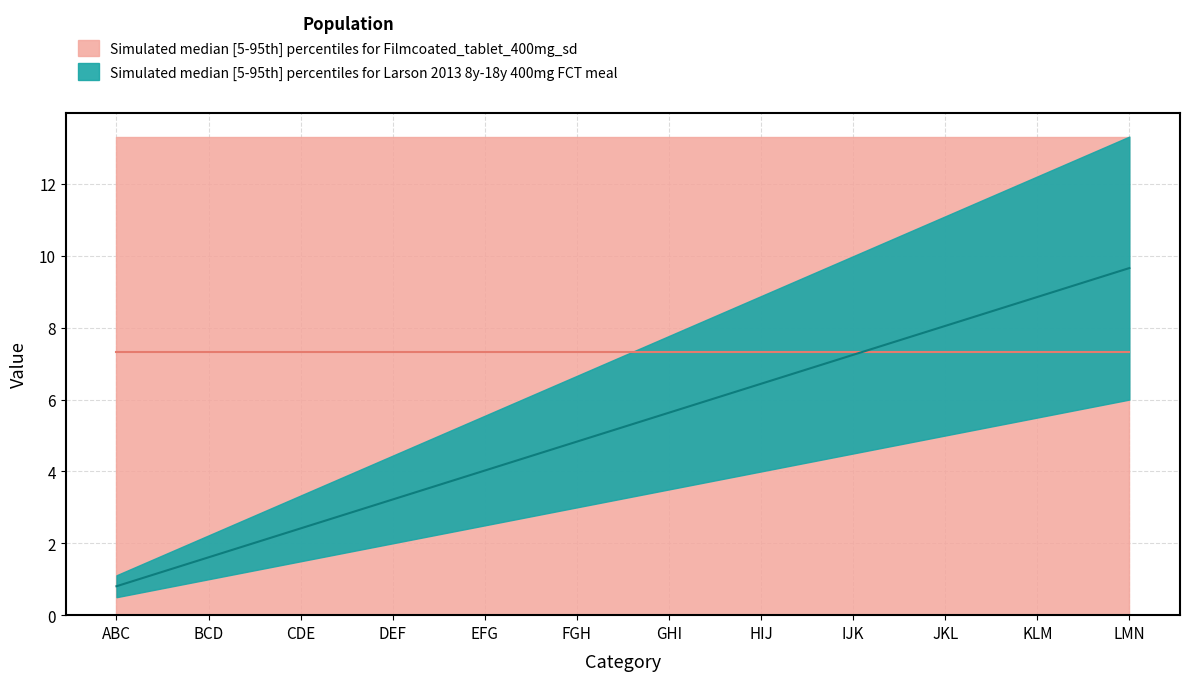

Reading left to right, list all the values displayed in this chart.

0.8	1.6	2.4	3.2	4.0	4.8	5.6	6.4	7.2	8.1	8.9	9.7